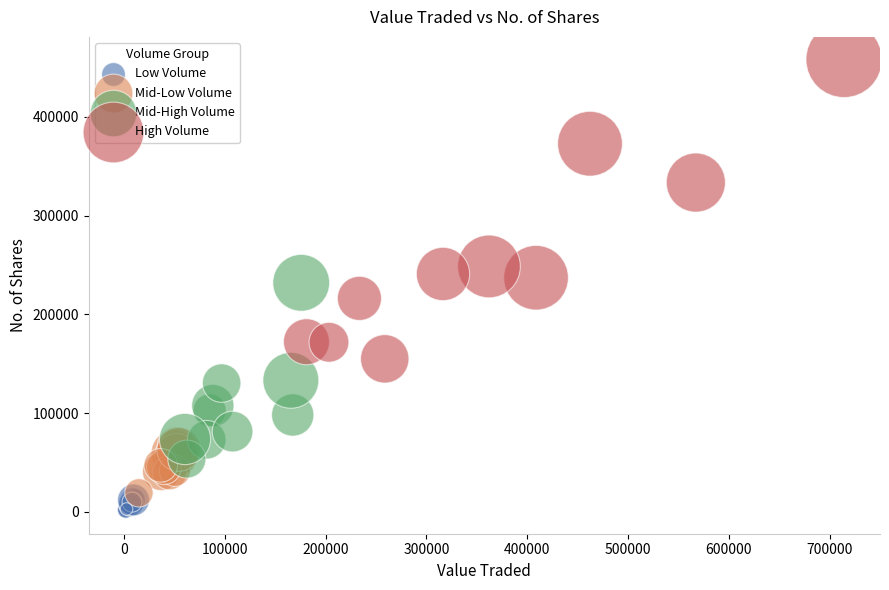

Which series has the largest Y range (max minus min)?

High Volume